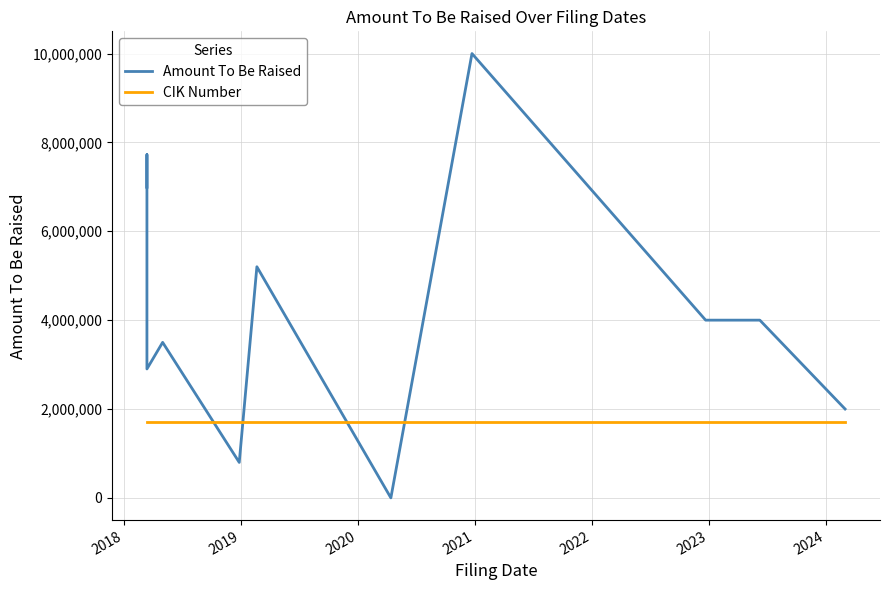

Count the number of data series in this chart.

2